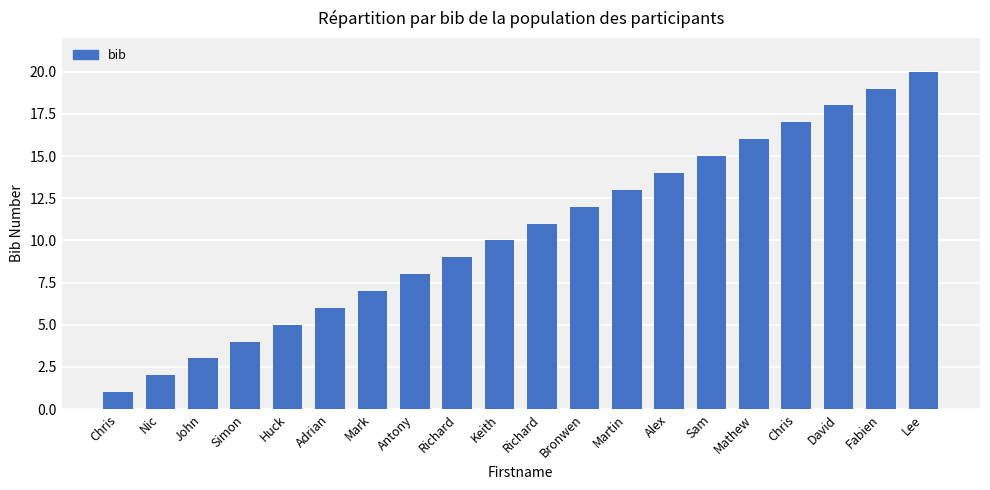

List the labels in order of value, largest first.

Lee, Fabien, David, Chris, Mathew, Sam, Alex, Martin, Bronwen, Richard, Keith, Richard, Antony, Mark, Adrian, Huck, Simon, John, Nic, Chris